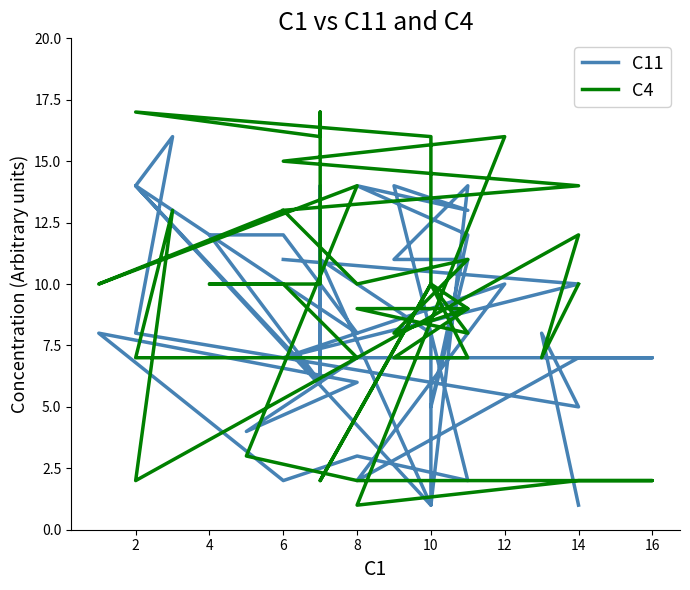

What is the value of the C11 point at the 36th from the left?

10